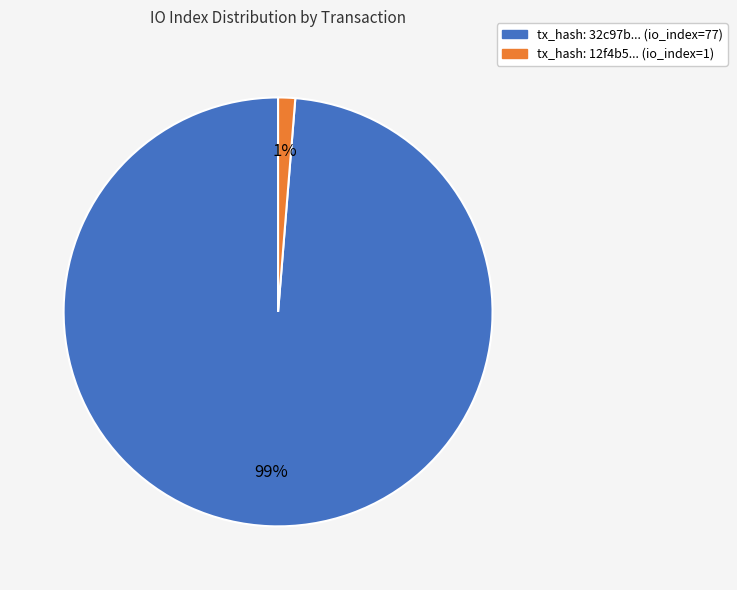

Combined, do tx_hash: 12f4b5... (io_index=1) and tx_hash: 32c97b... (io_index=77) account for over 50%?

Yes